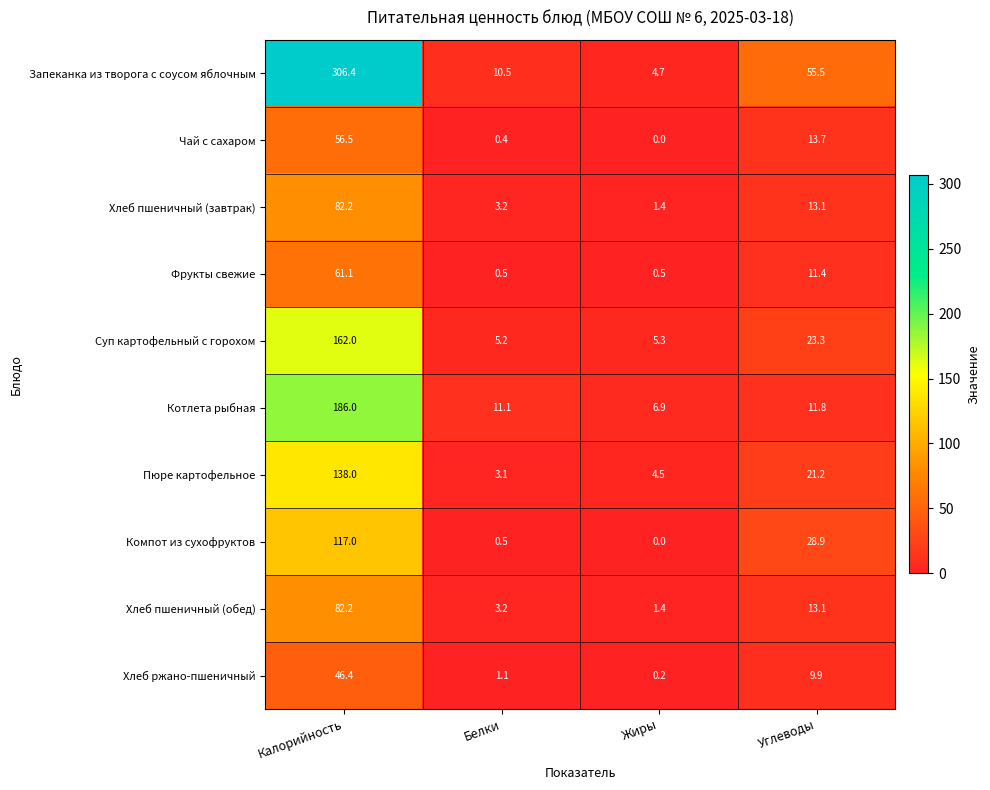

At how many categories does at least one series exceed 107?

1